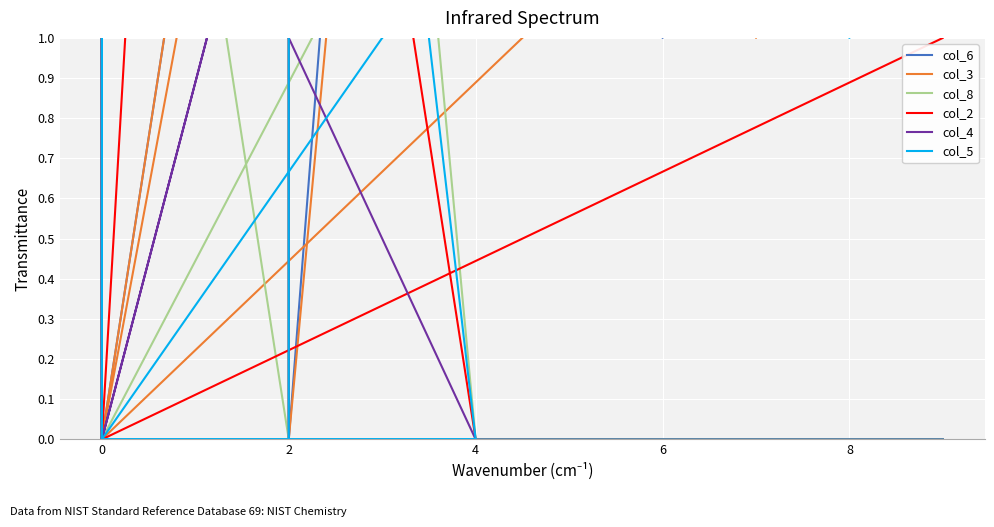

Count the col_3 values in the range 0 to 5.

15